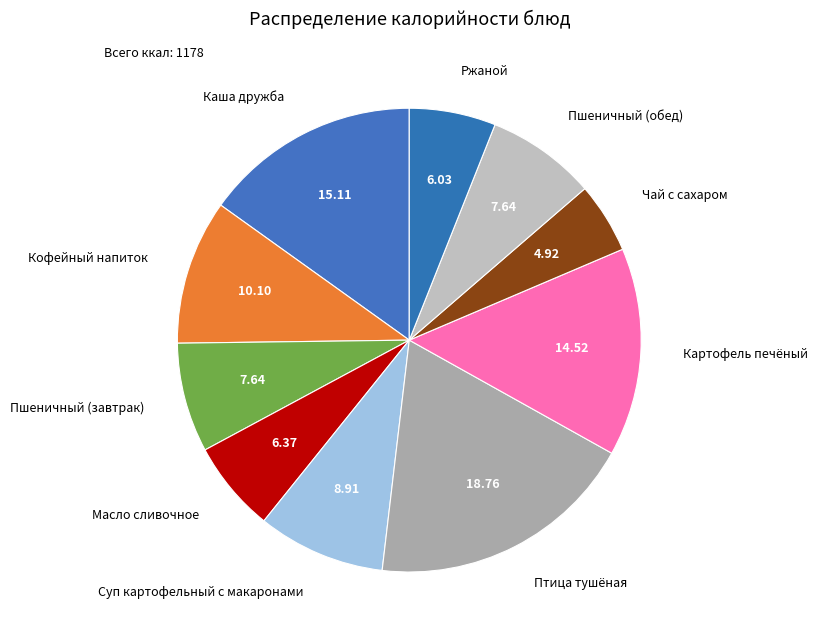

Is there a majority slice in this chart?

No